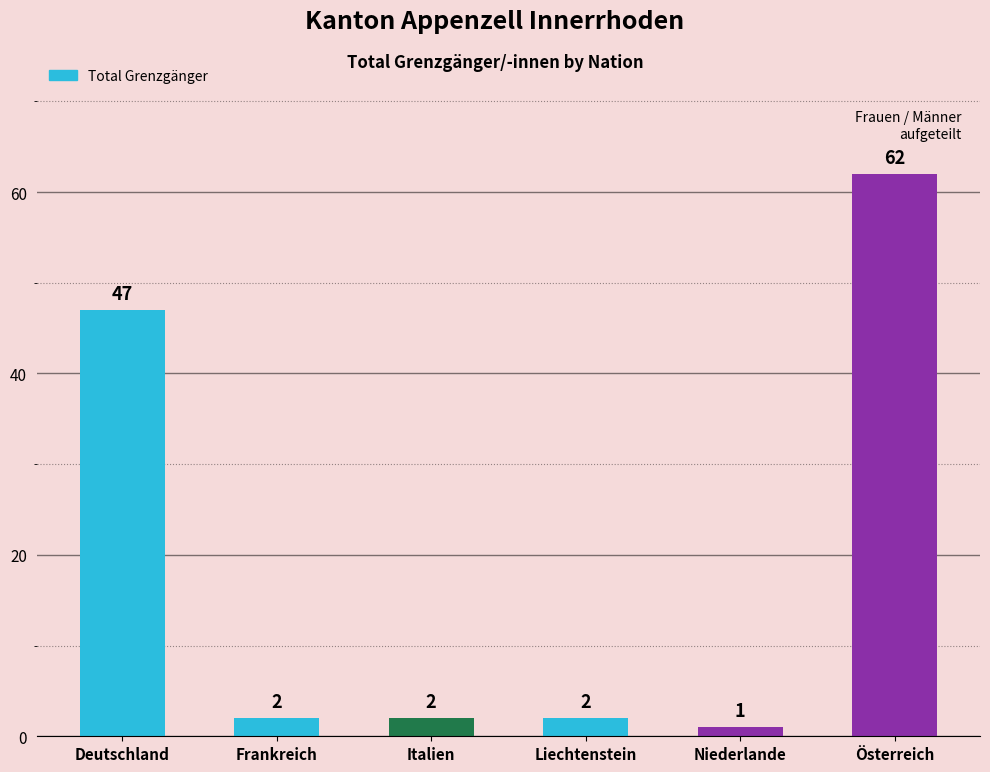

What is the change in value from Deutschland to Frankreich?

-45